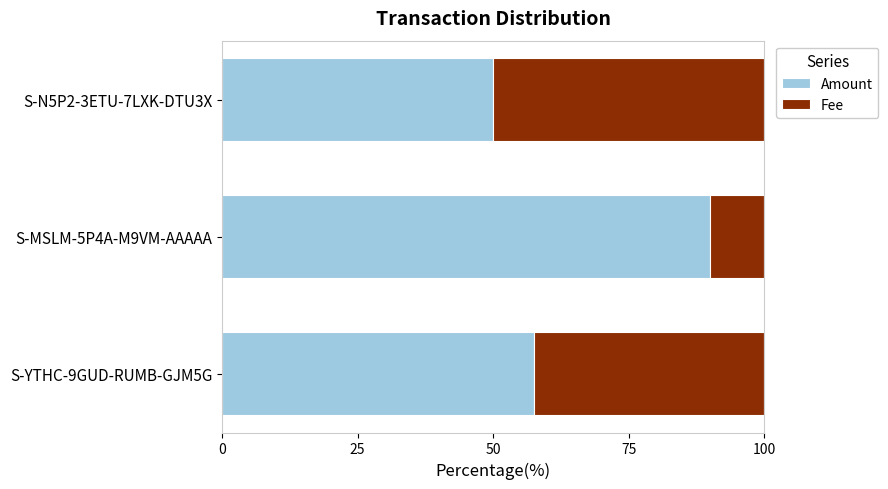

What is the maximum value for Amount?

90.1